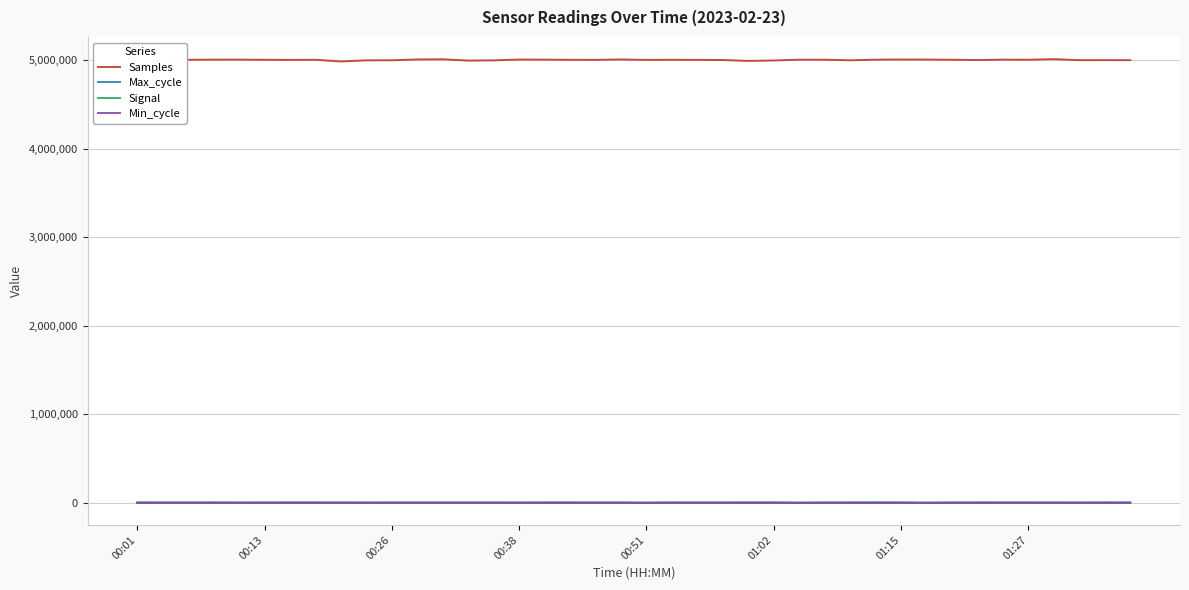

Which series has the widest spread of values?

Samples